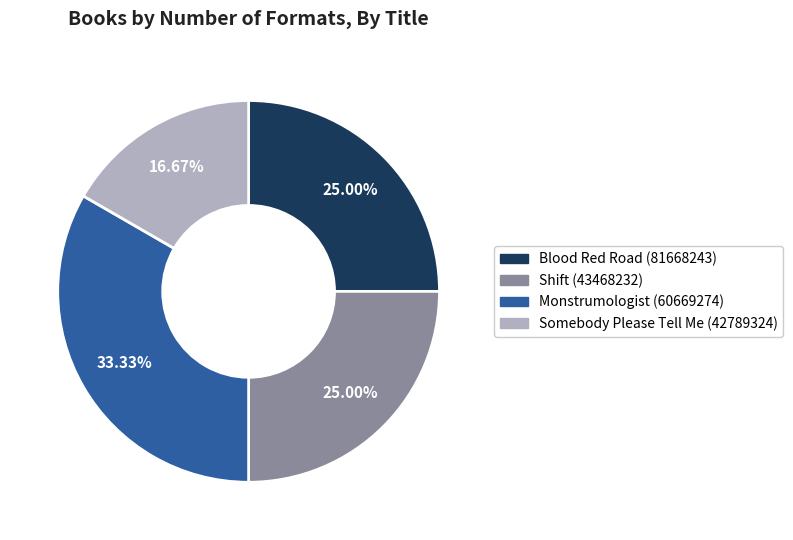

To the nearest percent, what is the combined percentage of Shift (43468232) and Blood Red Road (81668243)?

50%